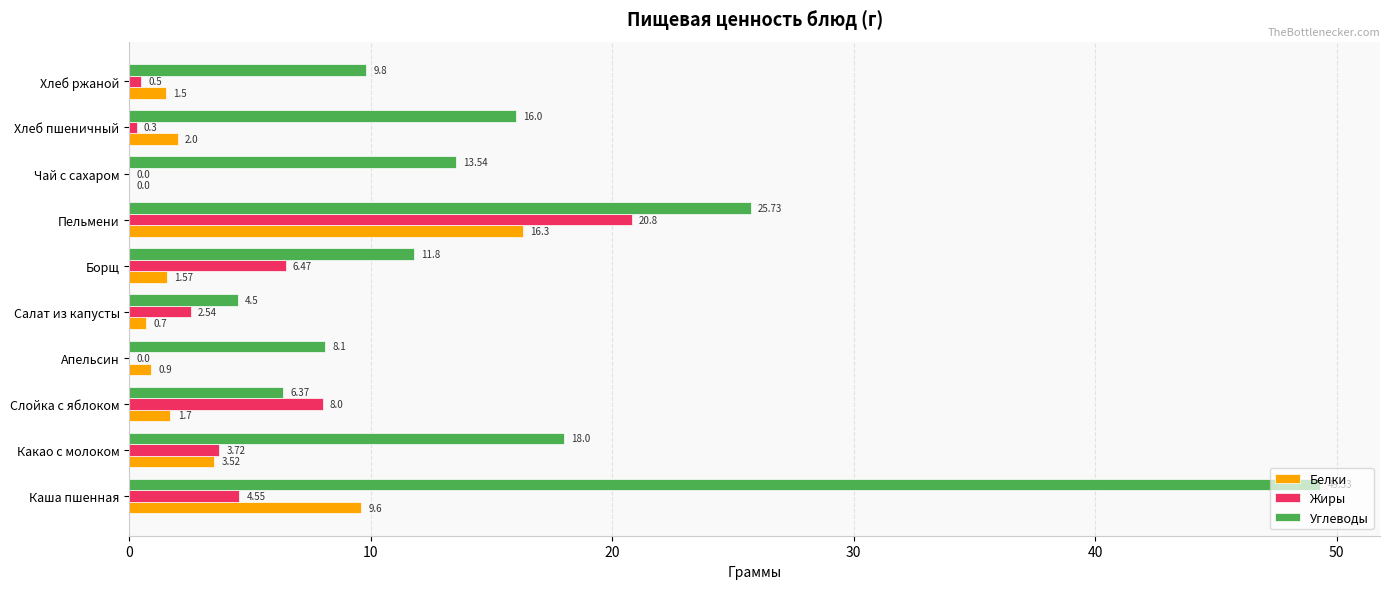

Where is Углеводы nearest to the value 26?

Пельмени